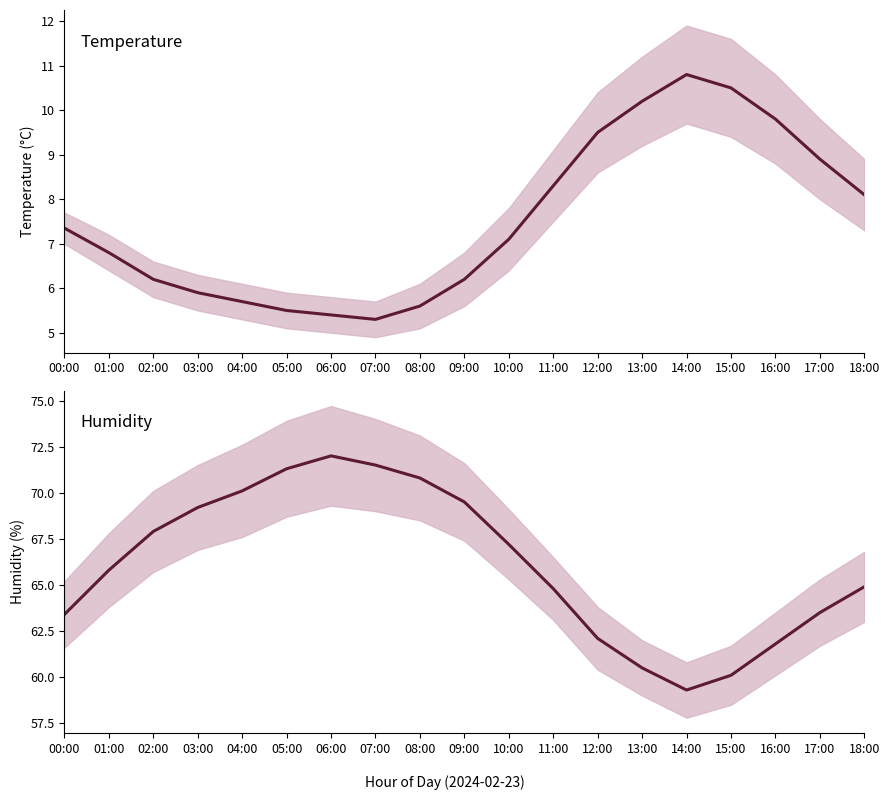

Where does the humidity series first go above 65?

01:00